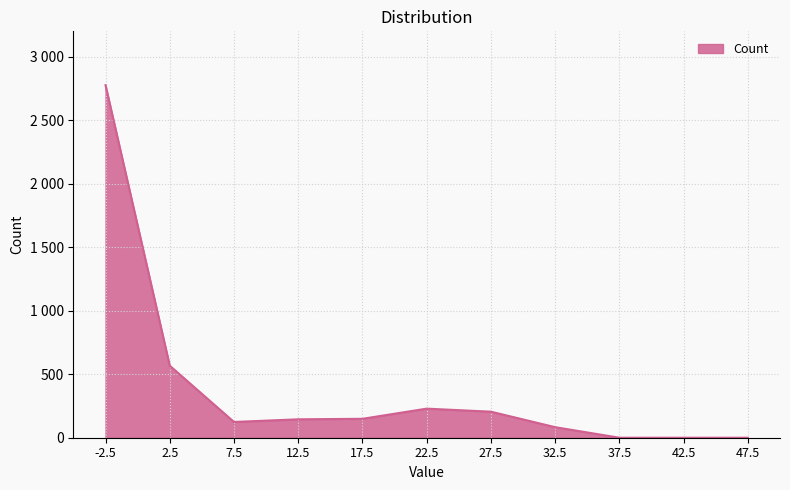

Where is the first local maximum?

22.5